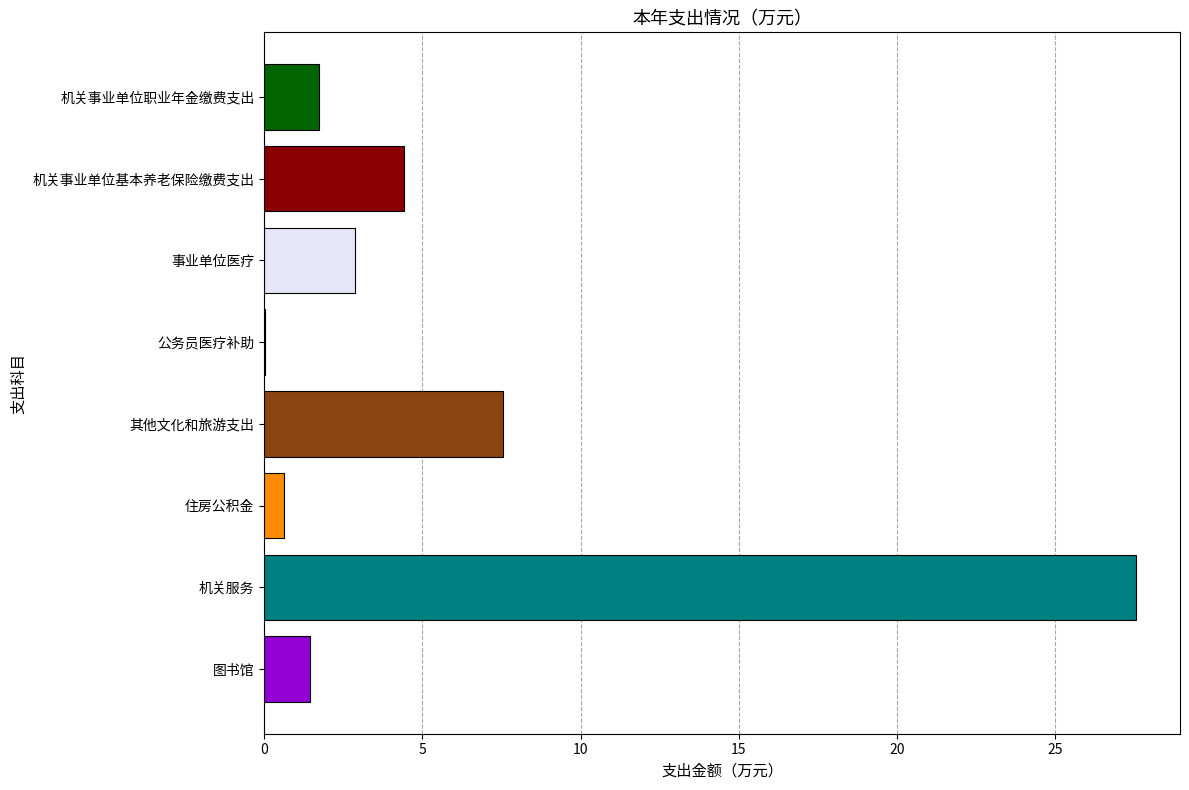

The chart shows a value of 1.4 at 图书馆. True or false?

True